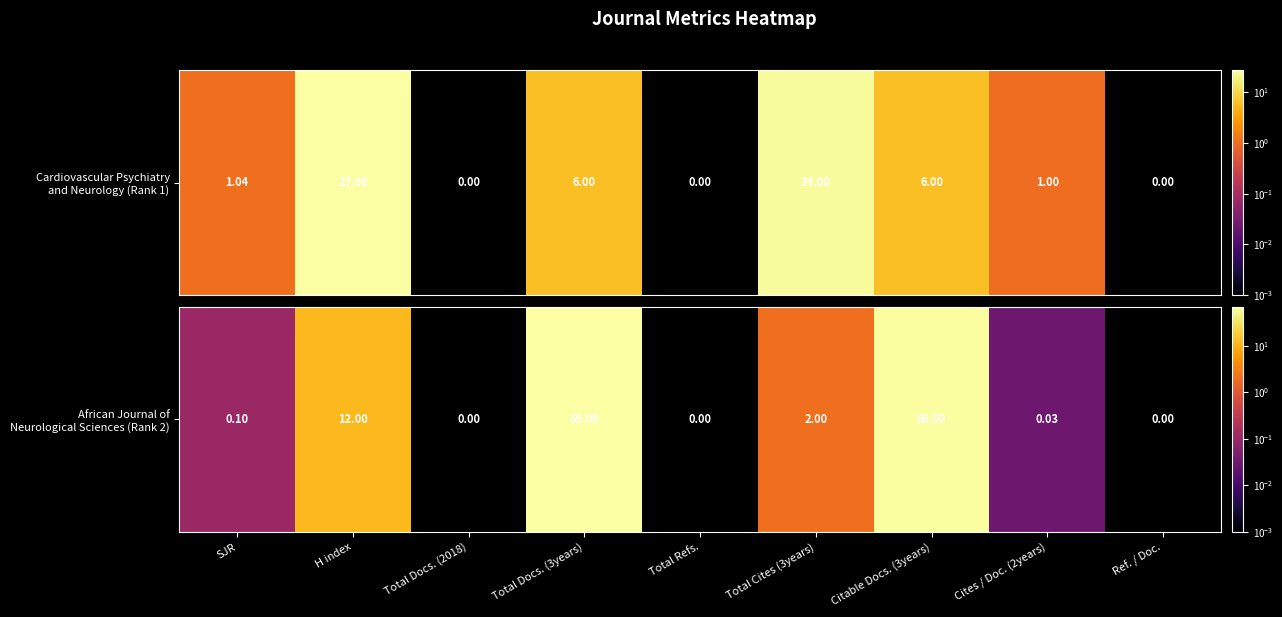

Is it true that the value at Total Docs. (2018) is -42.9?

False